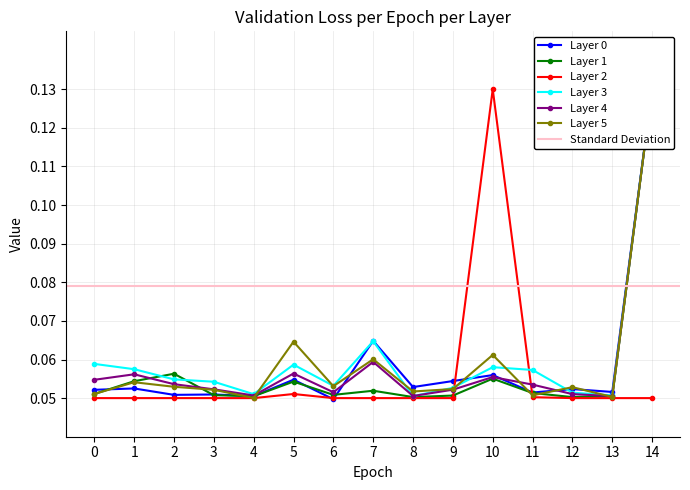

The Layer 2 series shows 0.0 at 6. True or false?

False